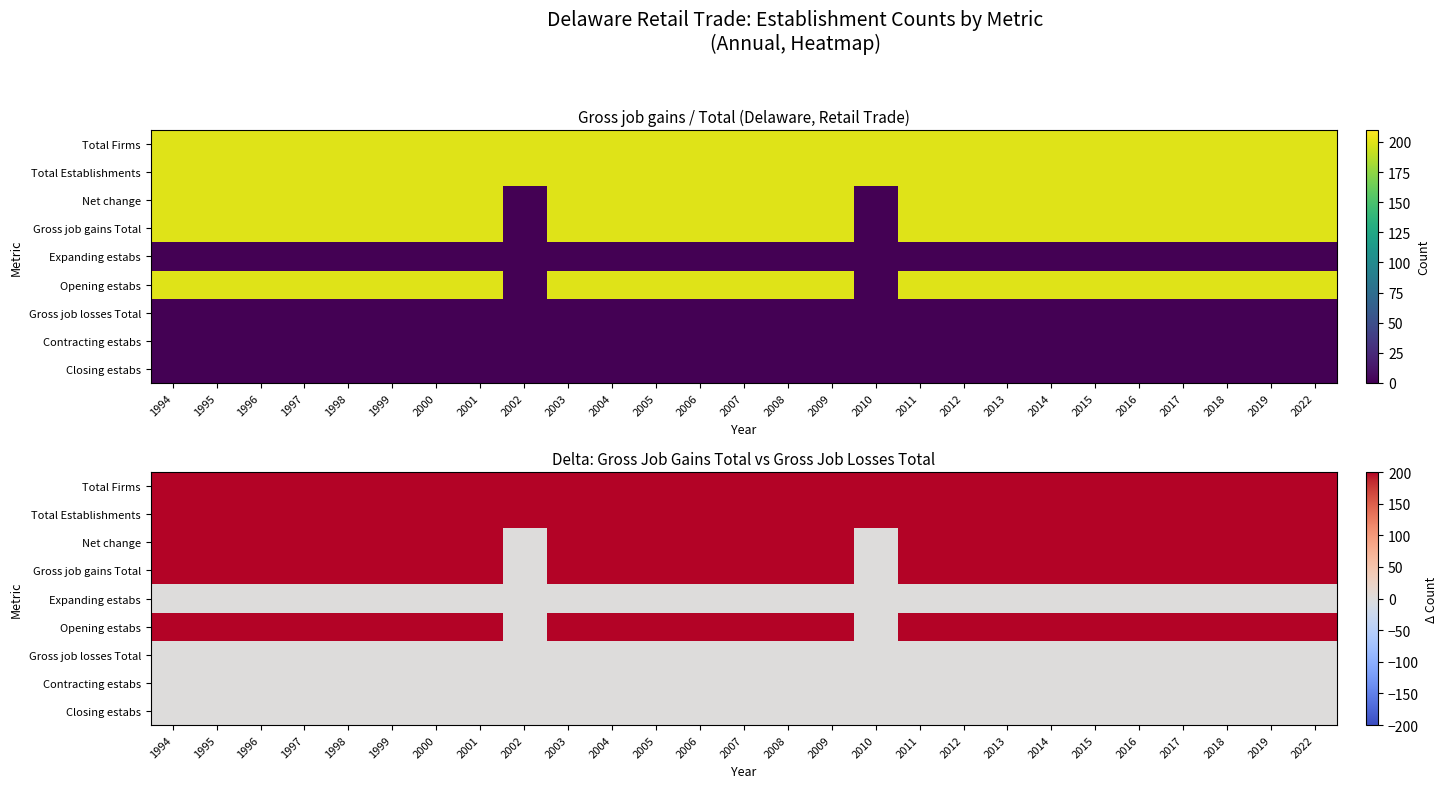

True or false: Net change has a value of 129 at 1999.

False